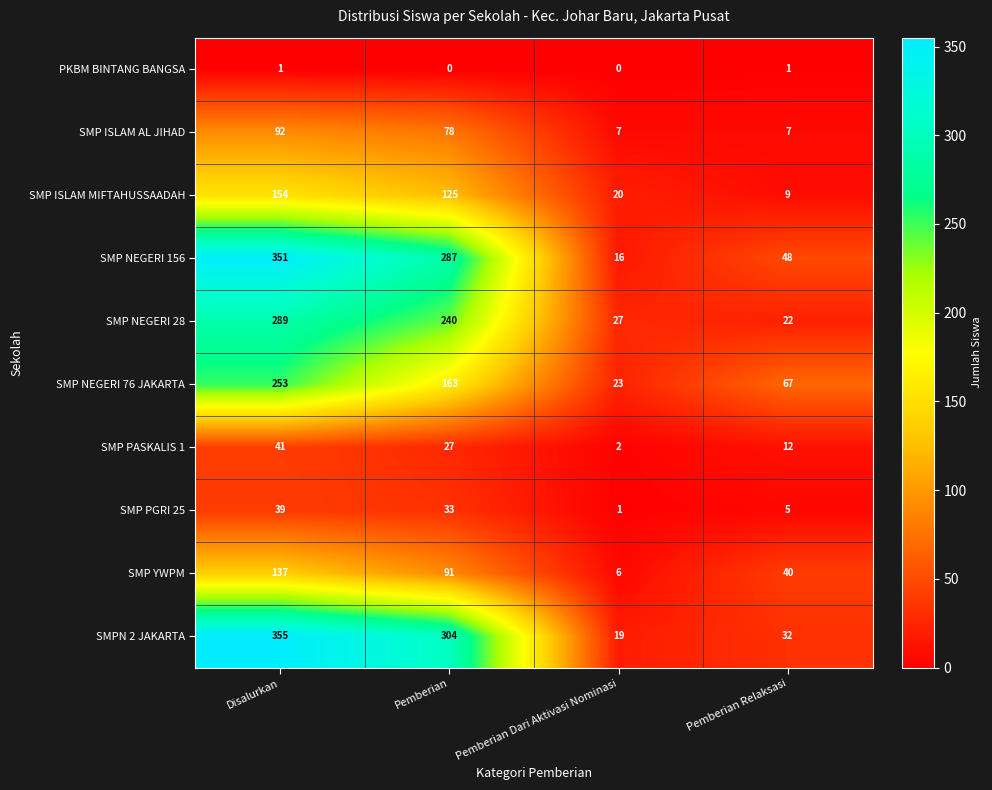

Which series has the largest total across all categories?

SMPN 2 JAKARTA